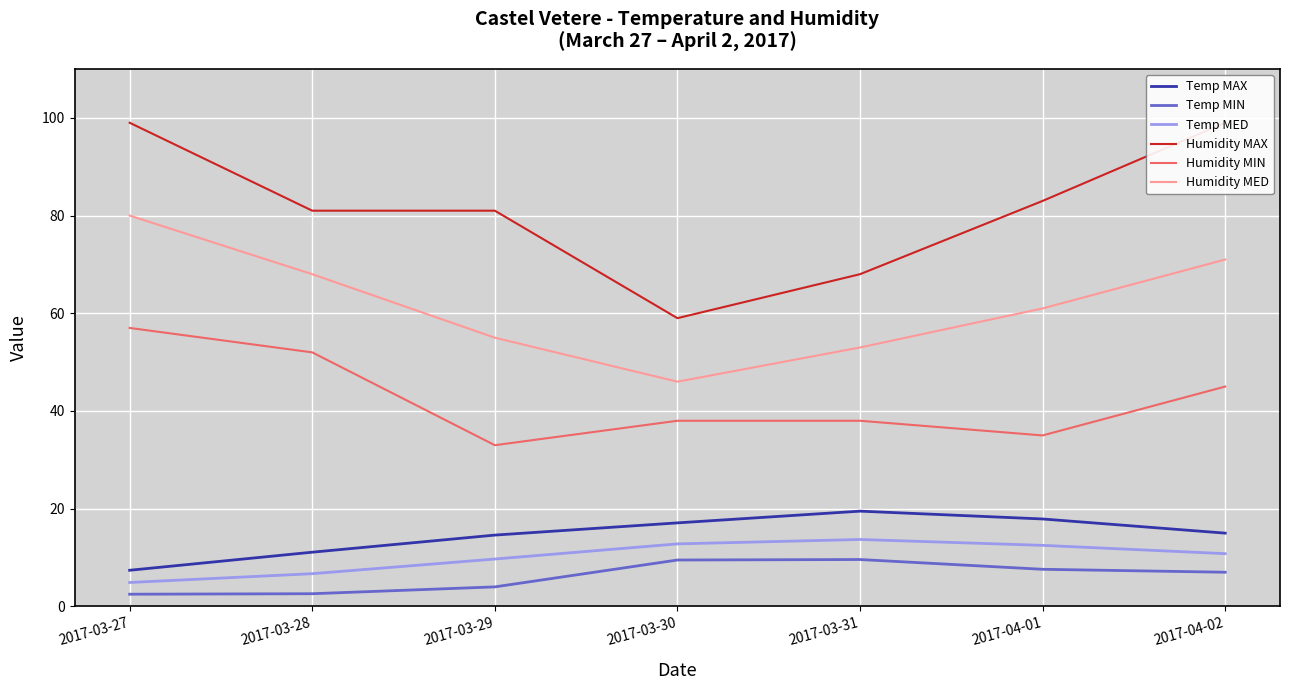

Which label corresponds to the largest value in the chart?

2017-03-27